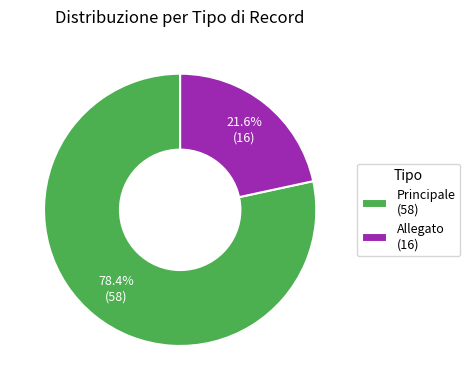

Combined, what portion of the pie is Principale and Allegato?

100.0%